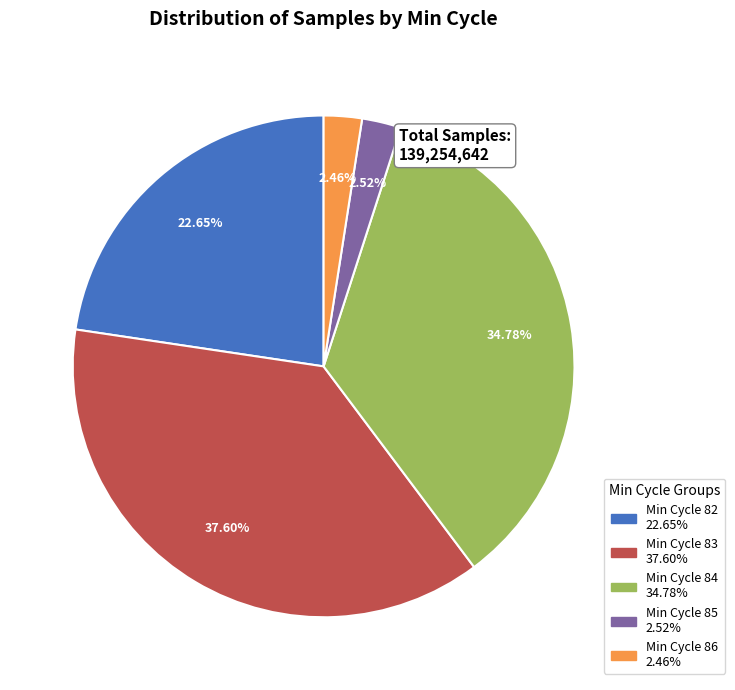

Does any single category account for the majority?

No